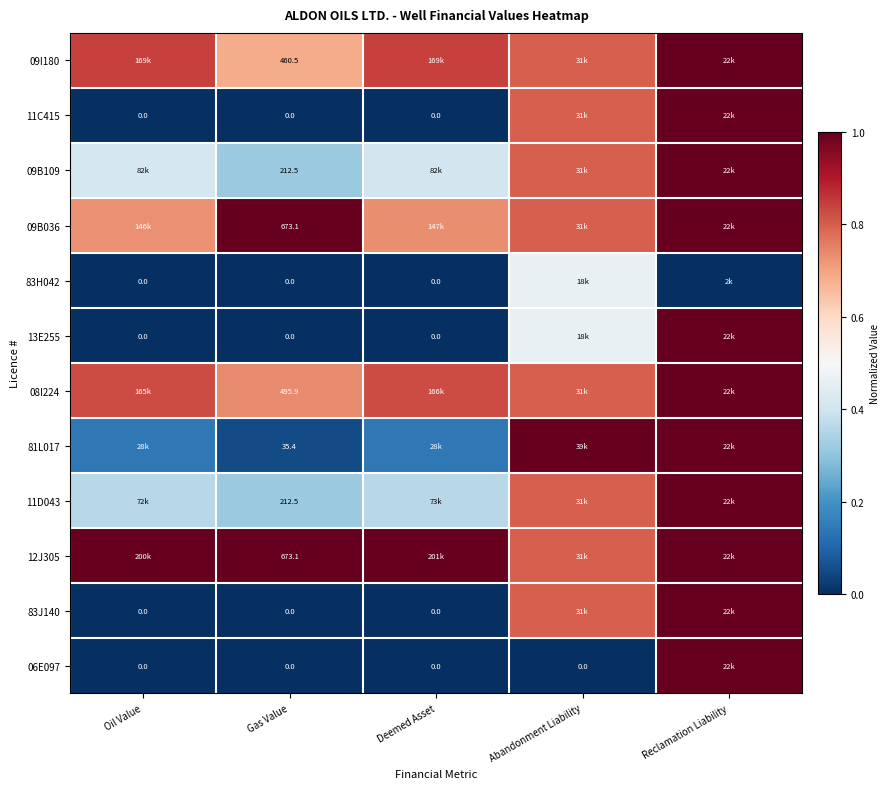

Between Abandonment Liability and Gas Value, which is larger?

Abandonment Liability